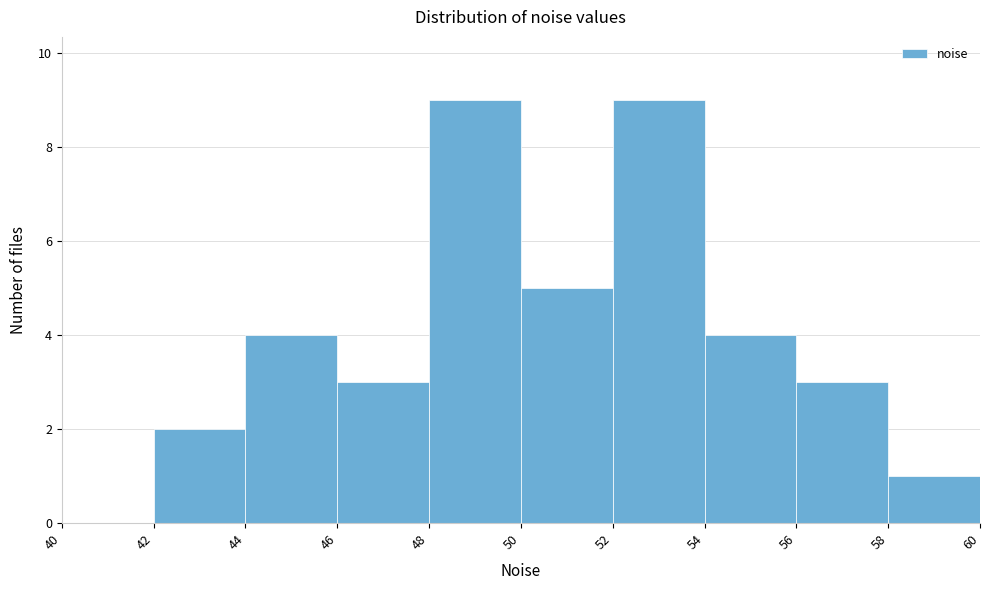

Reading left to right, transcribe this chart: for each bar, give the range it covers on the x-axis and its height. The values are not printed on the chart, so give them approximately, as read against the axis.

40 to 42: 0
42 to 44: 2
44 to 46: 4
46 to 48: 3
48 to 50: 9
50 to 52: 5
52 to 54: 9
54 to 56: 4
56 to 58: 3
58 to 60: 1